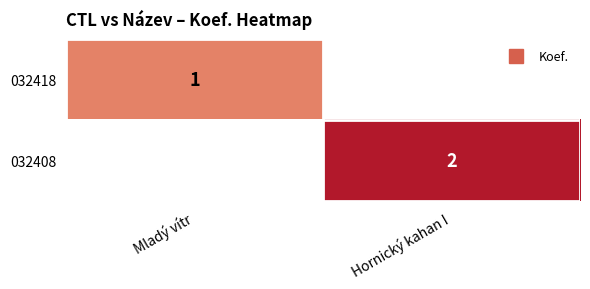

Is it true that 032408 equals 3 at Hornický kahan I?

False